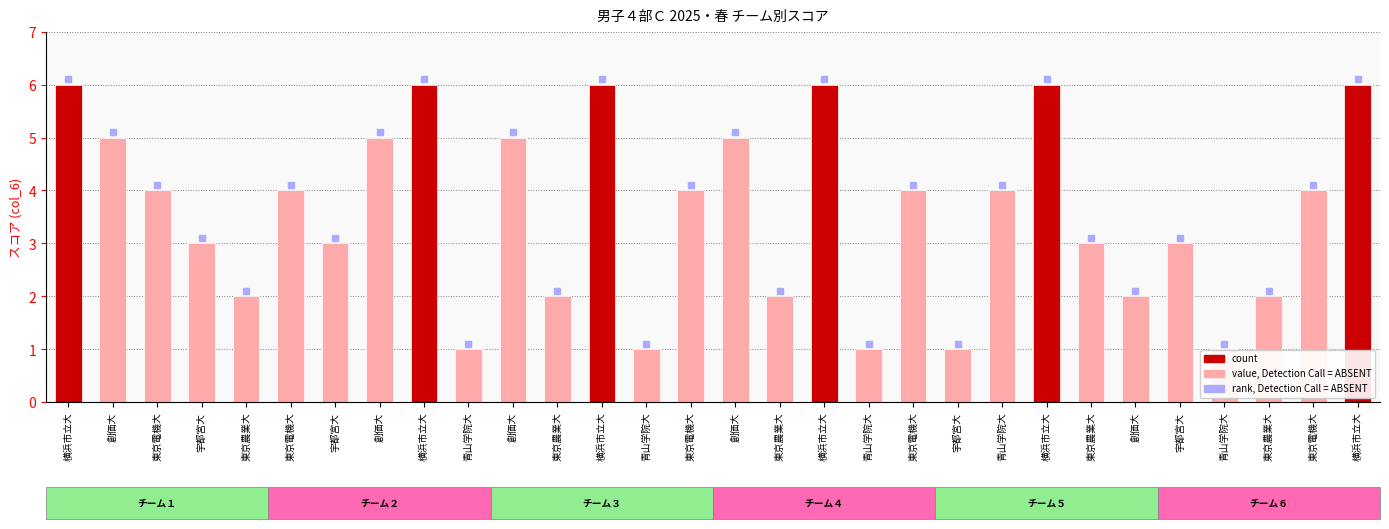

How many series are shown in this chart?

1